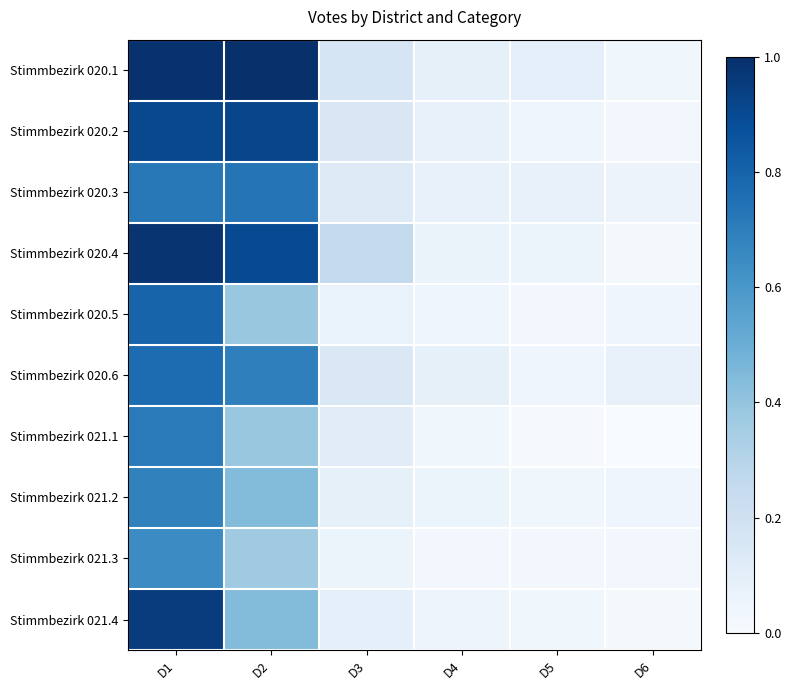

How many distinct data groups are displayed?

10